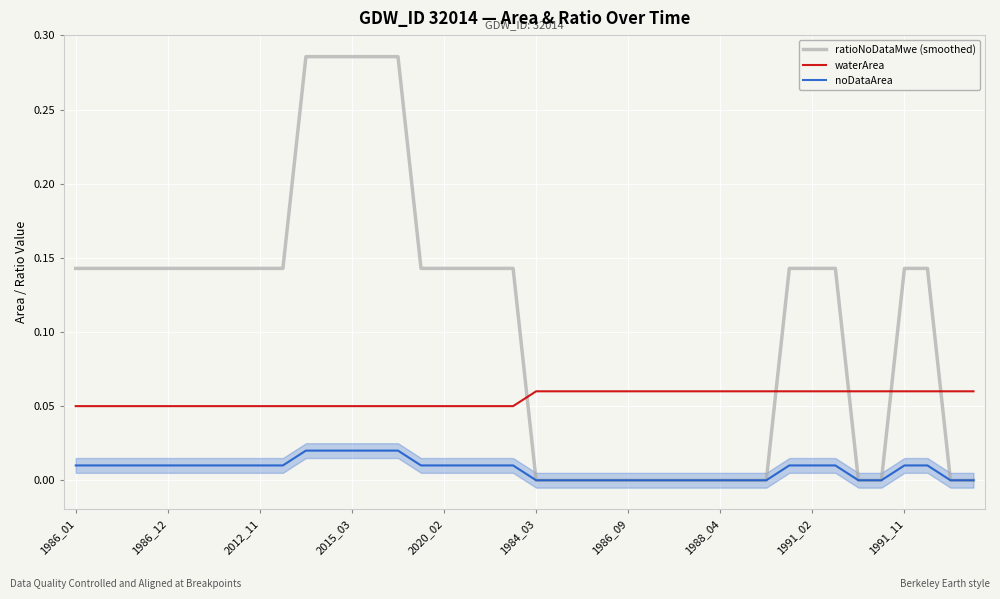

List the series in order of their peak value, lowest first.

noDataArea, waterArea, ratioNoDataMwe (smoothed)